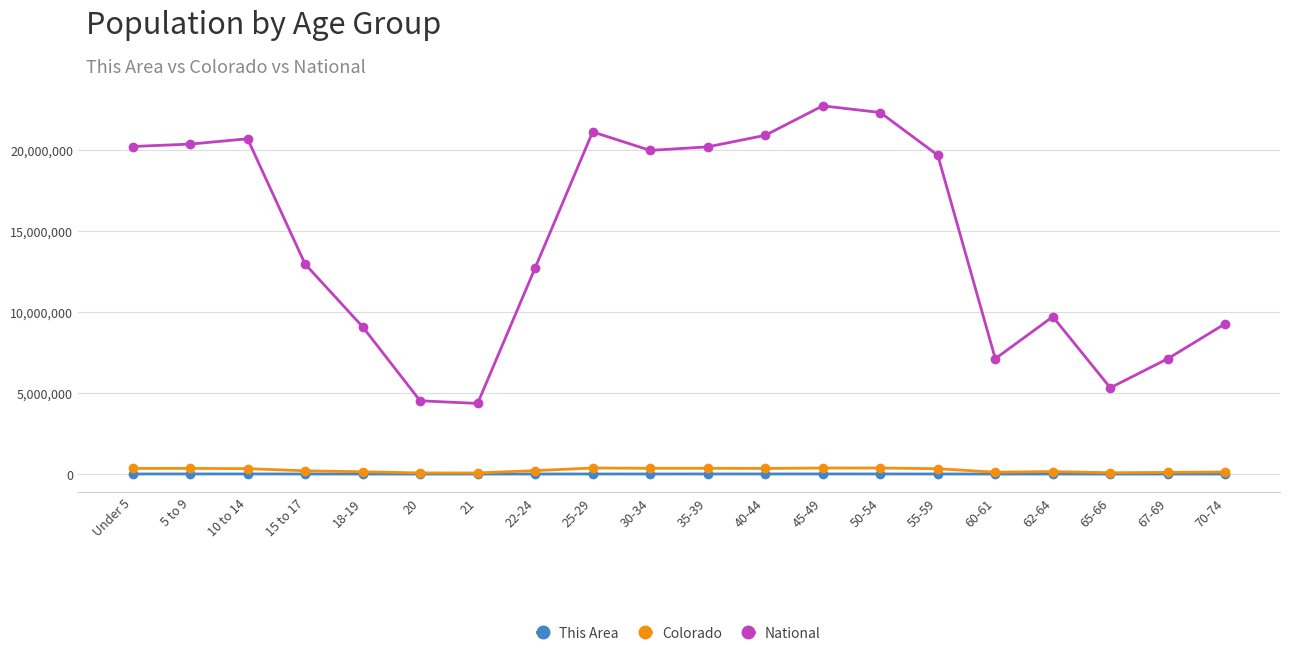

How many lines are shown in the chart?

3